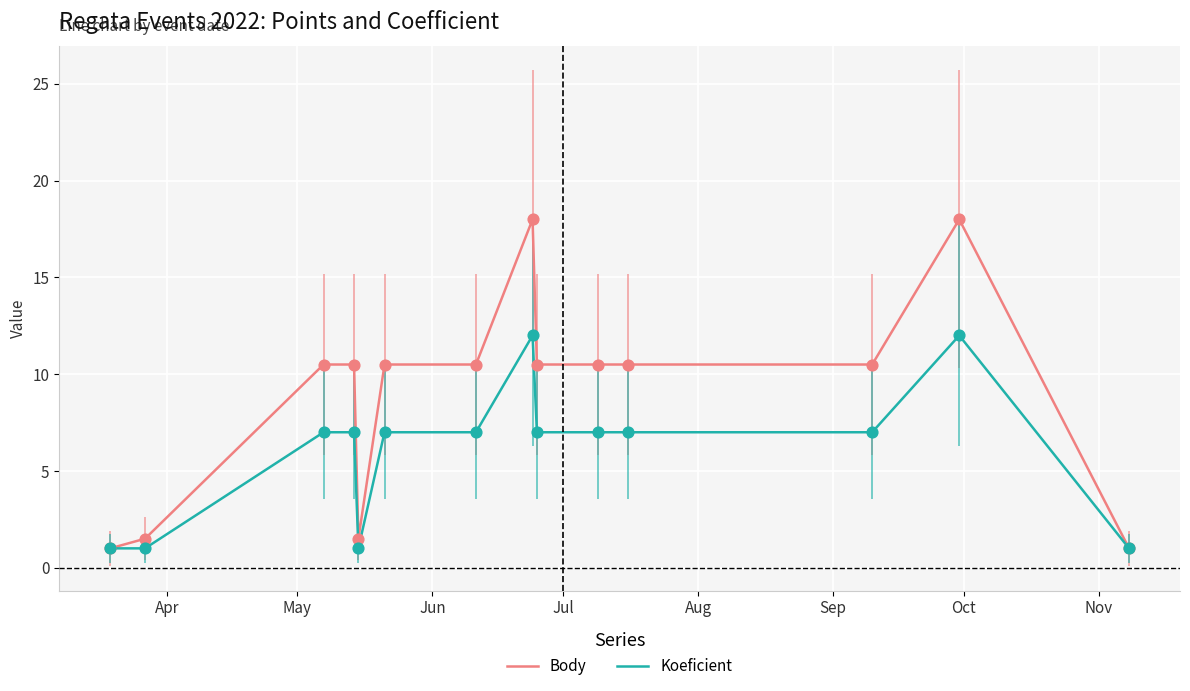

Which series has the largest total across all categories?

Body